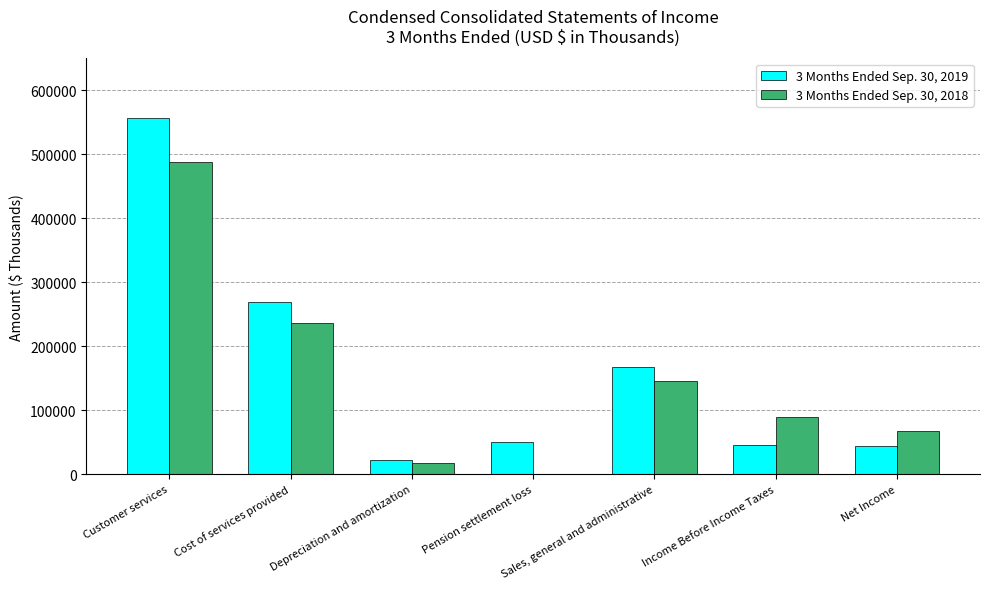

At which category is the sum across all series the highest?

Customer services